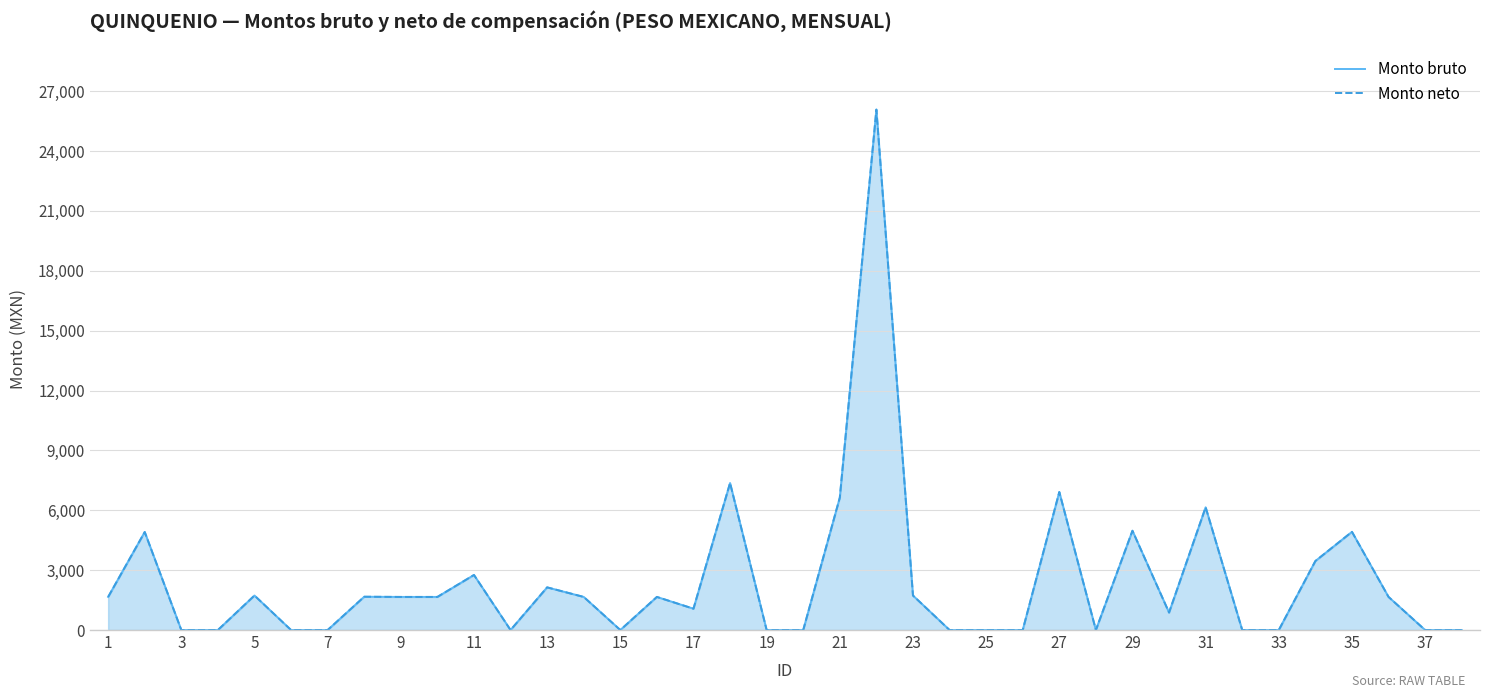

What are all the series names shown in the legend?

Monto bruto, Monto neto